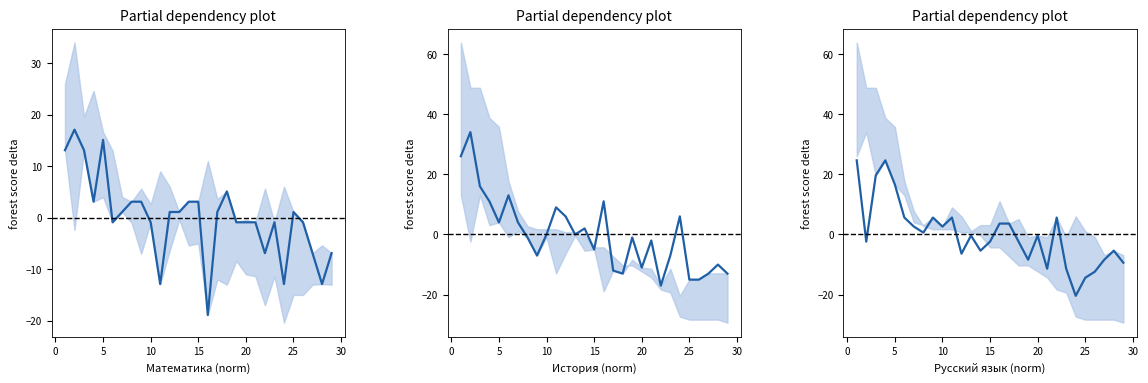

Reading left to right, extract all data points from this chart.

Математика: 1=13.1	2=17.1	3=13.1	4=3.1	5=15.1	6=-0.9	7=1.1	8=3.1	9=3.1	10=-0.9	11=-12.9	12=1.1	13=1.1	14=3.1	15=3.1	16=-18.9	17=1.1	18=5.1	19=-0.9	20=-0.9	21=-0.9	22=-6.9	23=-0.9	24=-12.9	25=1.1	26=-0.9	27=-6.9	28=-12.9	29=-6.9
История: 1=26.0	2=34.0	3=16.0	4=11.0	5=4.0	6=13.0	7=4.0	8=-1.0	9=-7.0	10=0.0	11=9.0	12=6.0	13=0.0	14=2.0	15=-5.0	16=11.0	17=-12.0	18=-13.0	19=-1.0	20=-11.0	21=-2.0	22=-17.0	23=-7.0	24=6.0	25=-15.0	26=-15.0	27=-13.0	28=-10.0	29=-13.0
Русский язык: 1=24.6	2=-2.4	3=19.6	4=24.6	5=16.6	6=5.6	7=2.6	8=0.6	9=5.6	10=2.6	11=5.6	12=-6.4	13=-0.4	14=-5.4	15=-2.4	16=3.6	17=3.6	18=-2.4	19=-8.4	20=-0.4	21=-11.4	22=5.6	23=-11.4	24=-20.4	25=-14.4	26=-12.4	27=-8.4	28=-5.4	29=-9.4